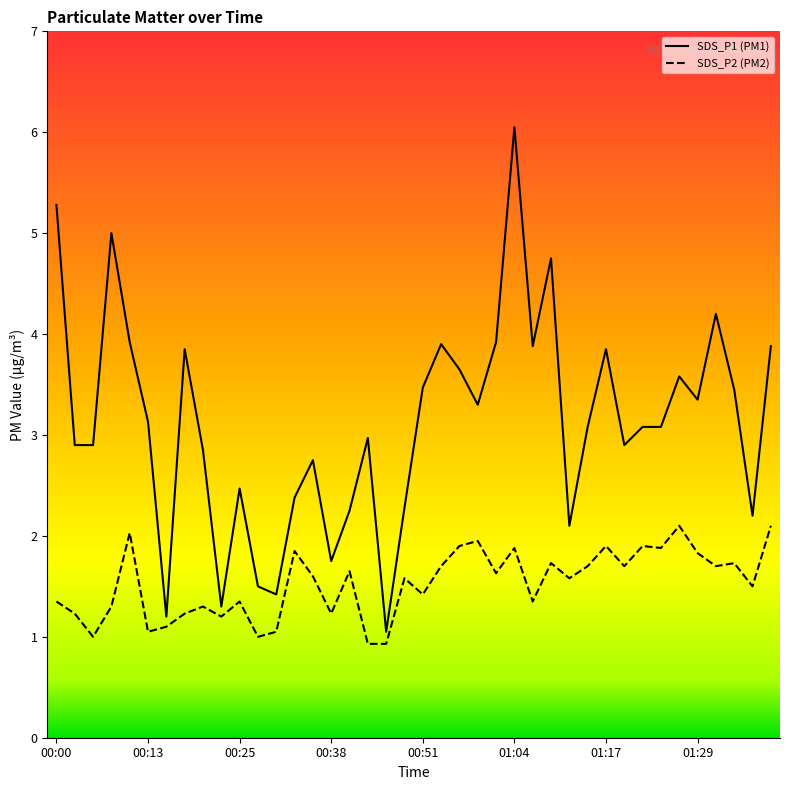

The value of SDS_P1 at 26 is 2.1. True or false?

False